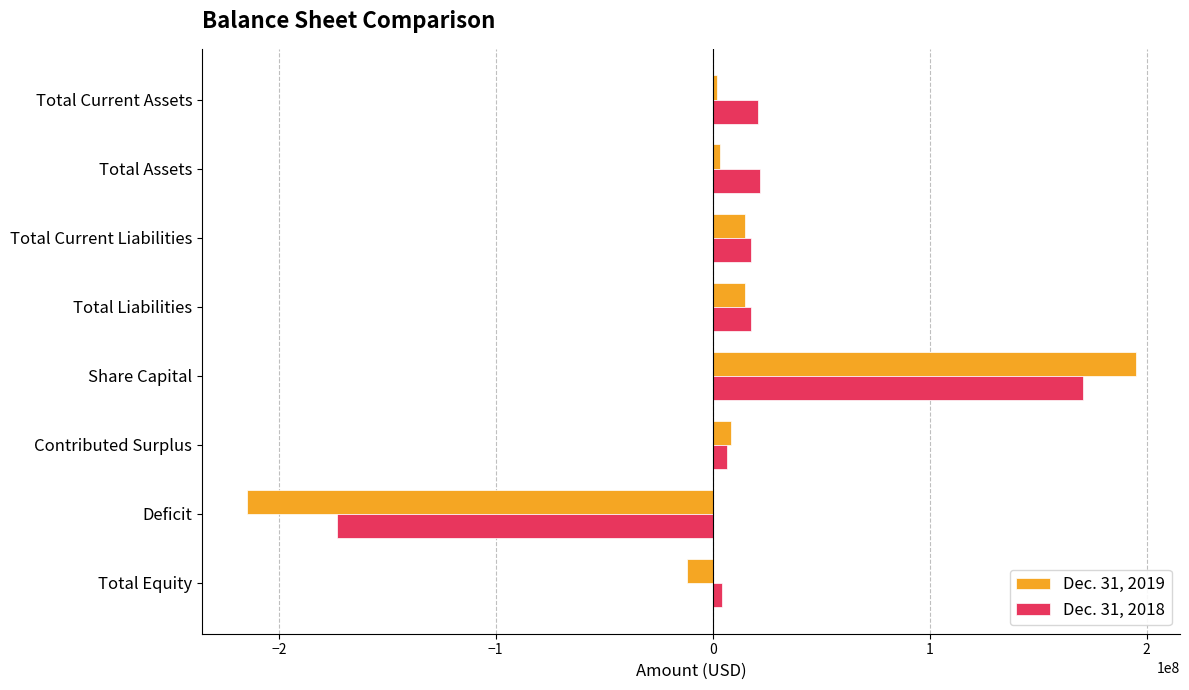

What is the average value of the Dec. 31, 2019 series?

1485773